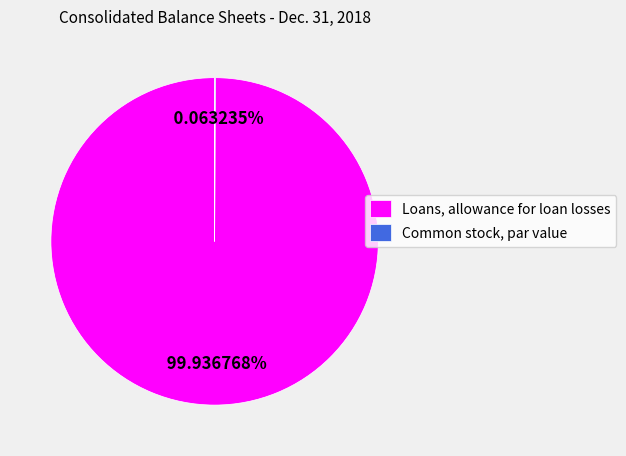

What is the largest slice in the pie chart?

Loans, allowance for loan losses